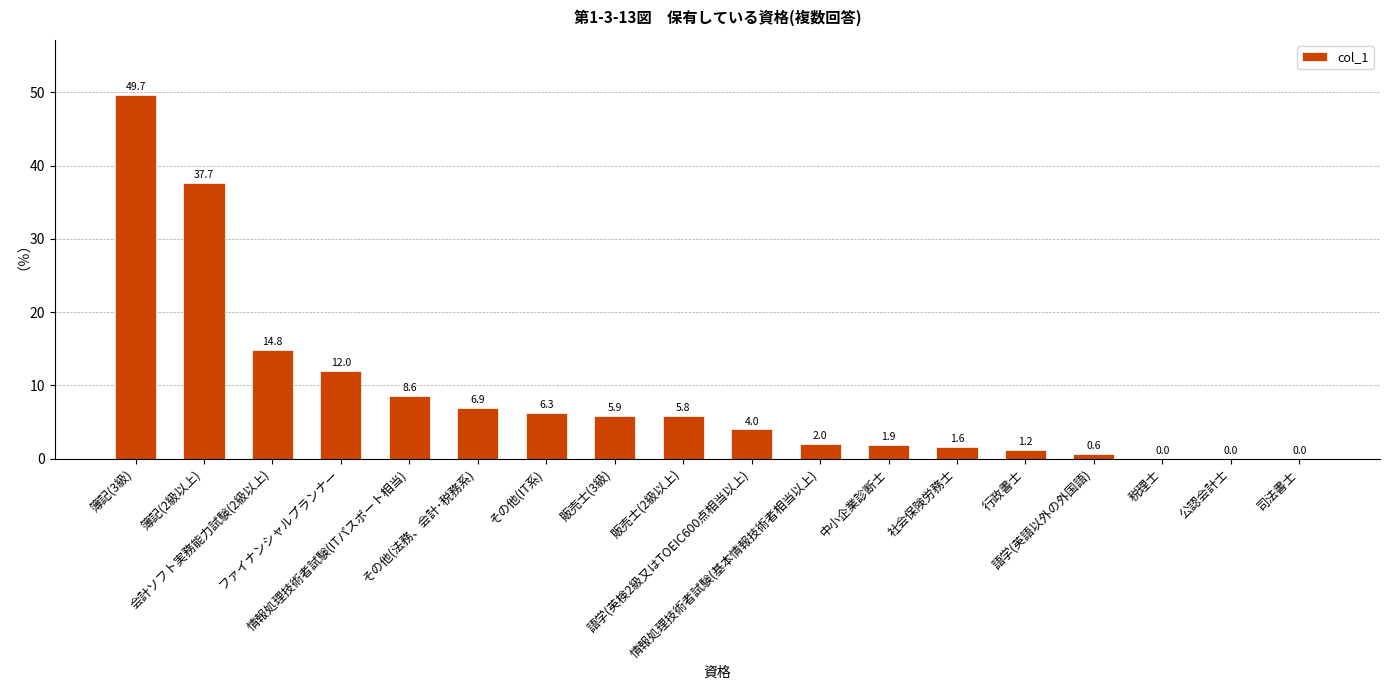

What is the greatest value displayed?

49.7